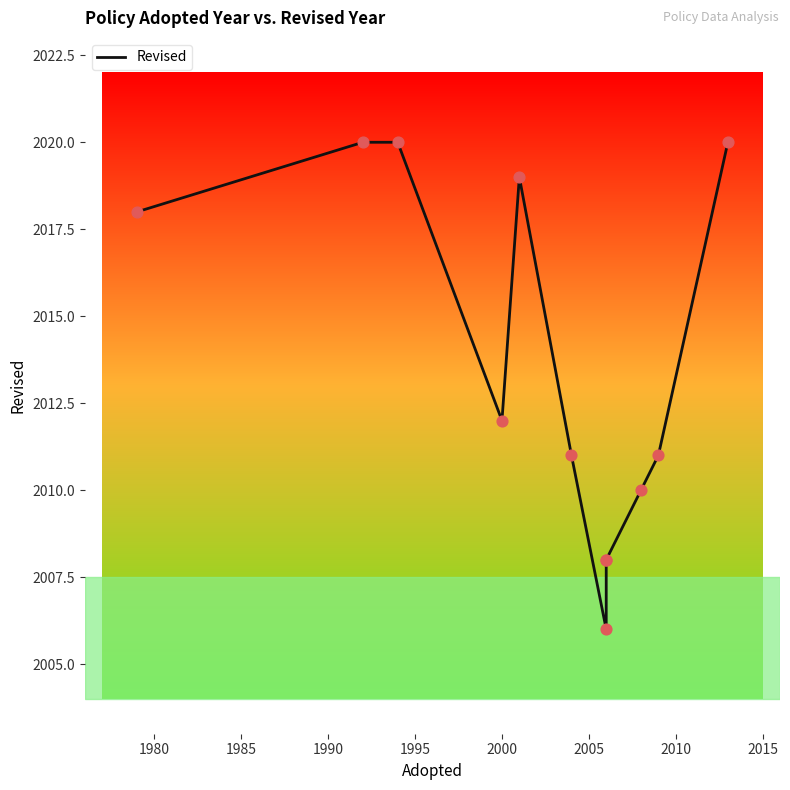

Approximately how many times larger is the value at 1985 compared to 1980?

1.0